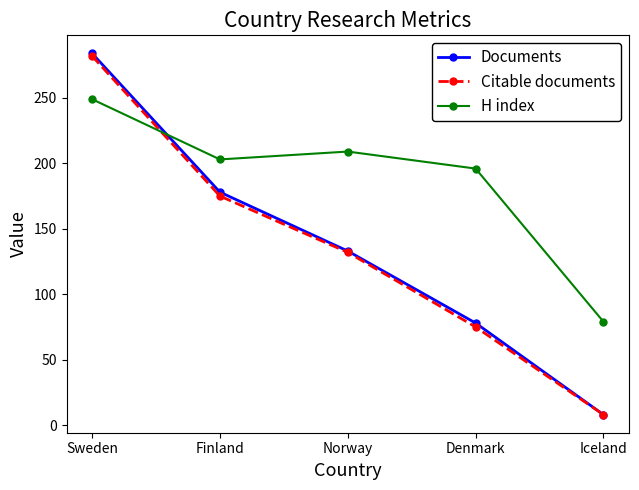

At which category is the sum across all series the highest?

Sweden